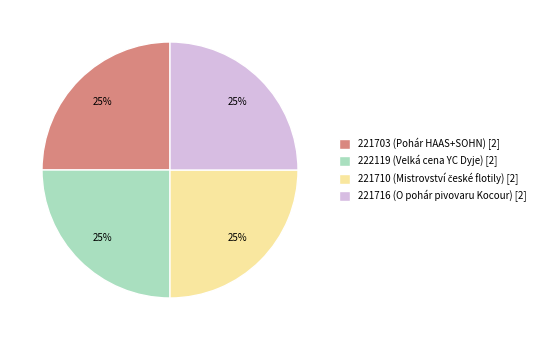

To the nearest percent, what is the average slice percentage?

25%